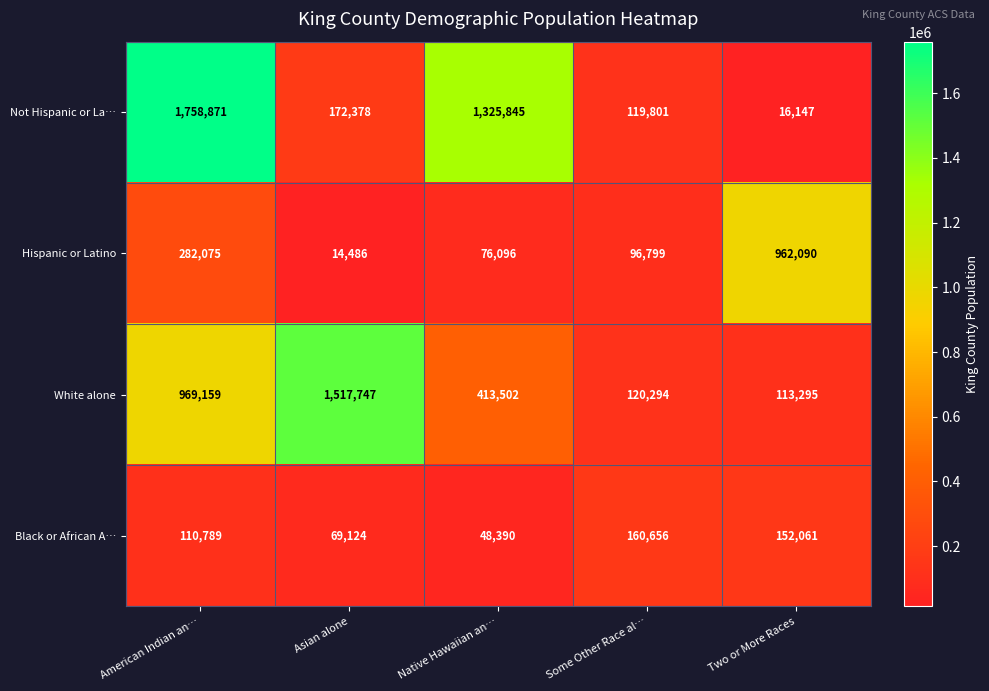

The value of Not Hispanic or La… at Two or More Races is 16147. True or false?

True